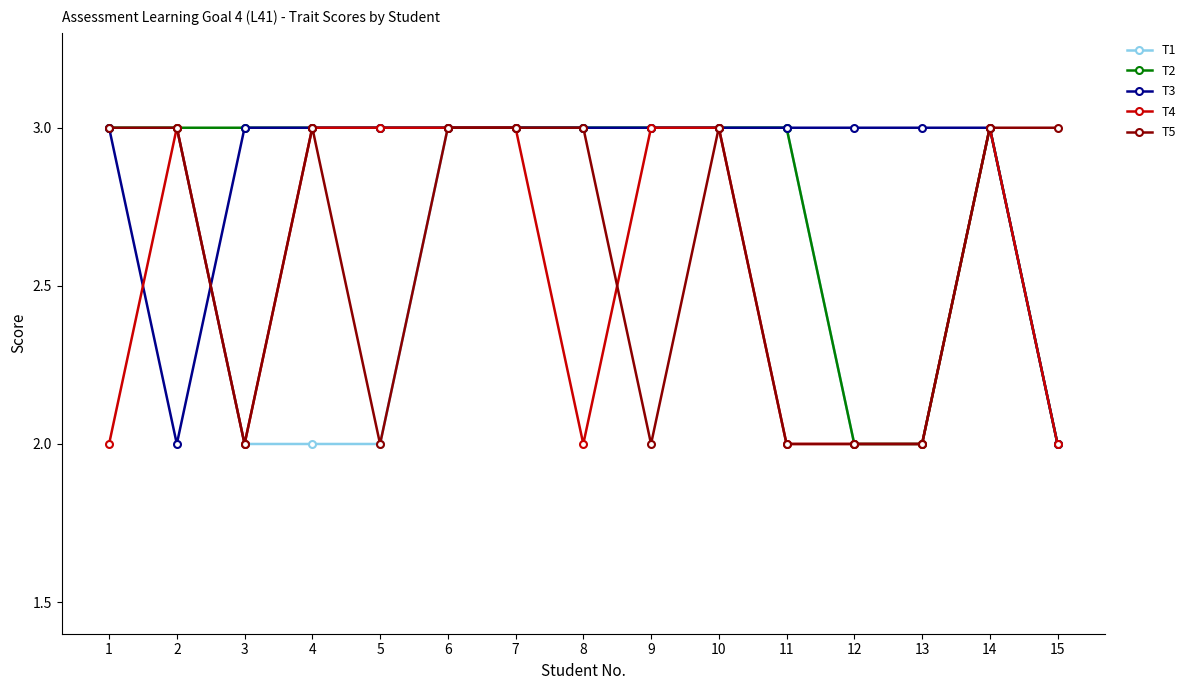

What is the smallest value displayed?

2